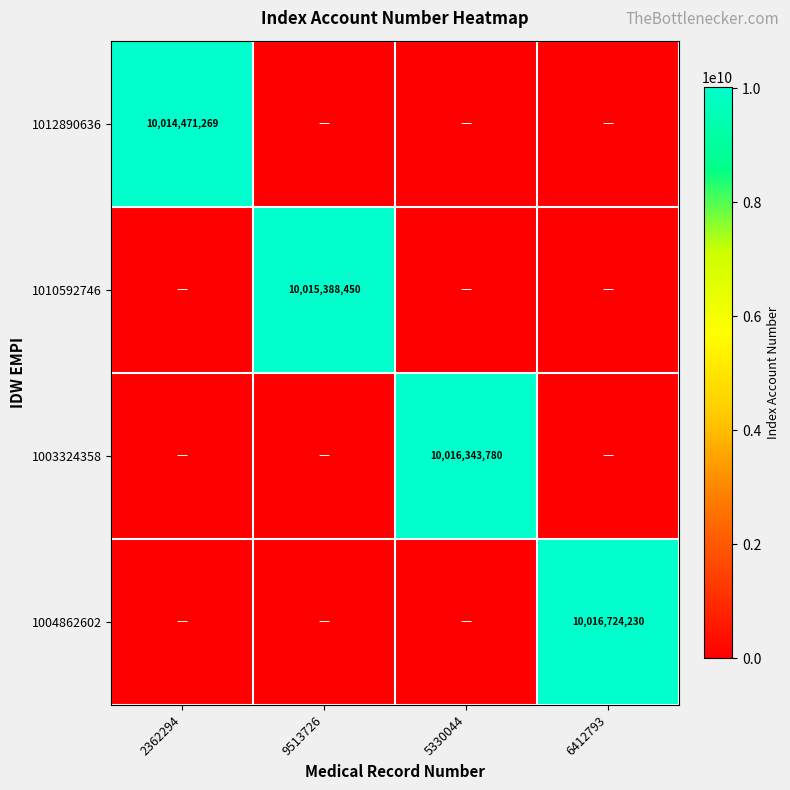

The 1004862602 series shows 10016724230 at 6412793. True or false?

True